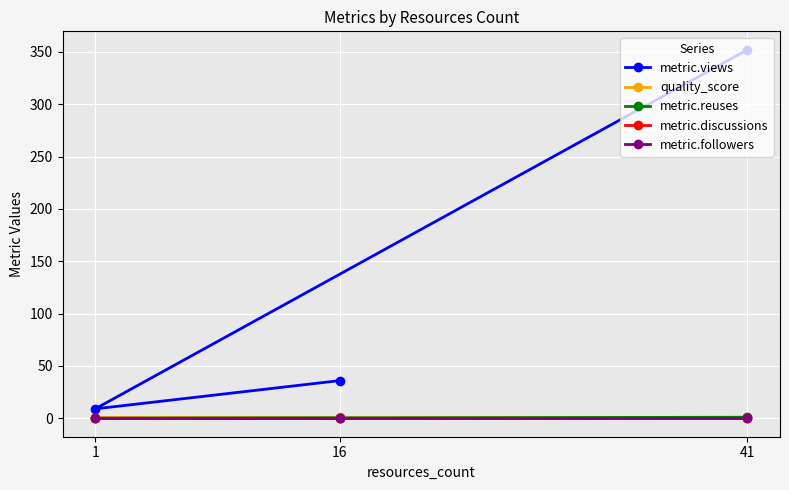

At which category is the sum across all series the highest?

41